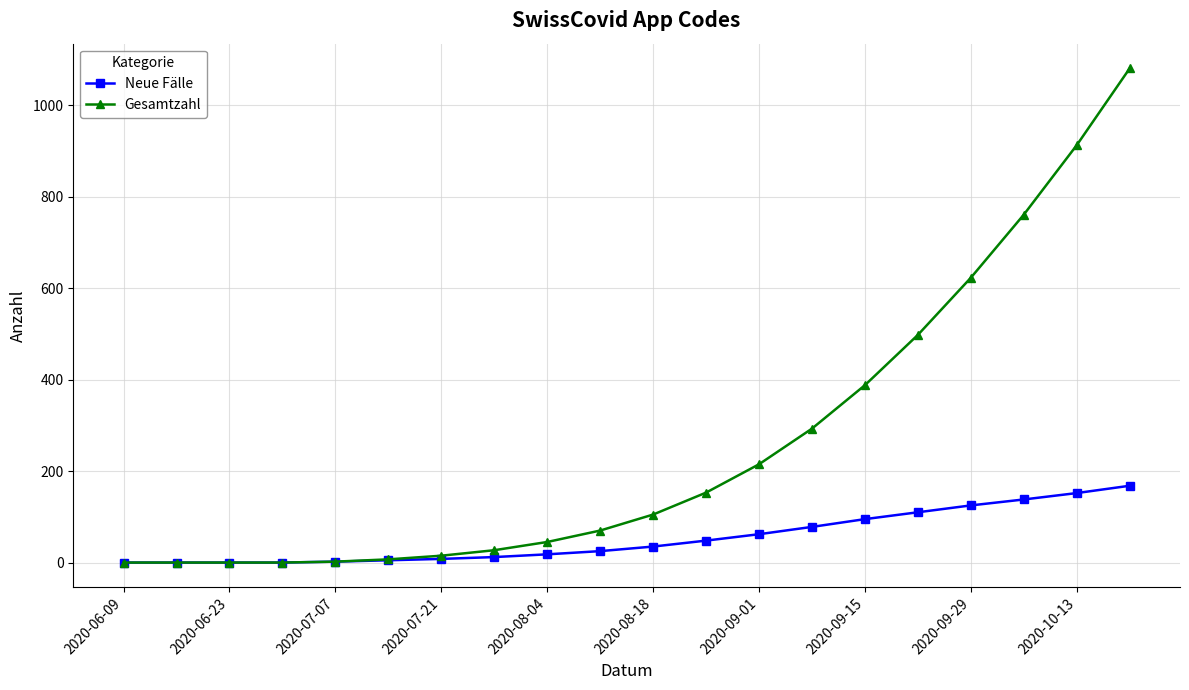

Rank the series by their maximum value, from highest to lowest.

Gesamtzahl, Neue Fälle